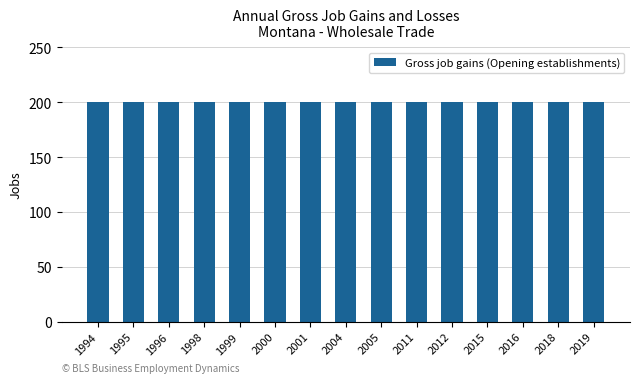

Which category has the highest value in the Gross job gains (Opening establishments) series?

1994